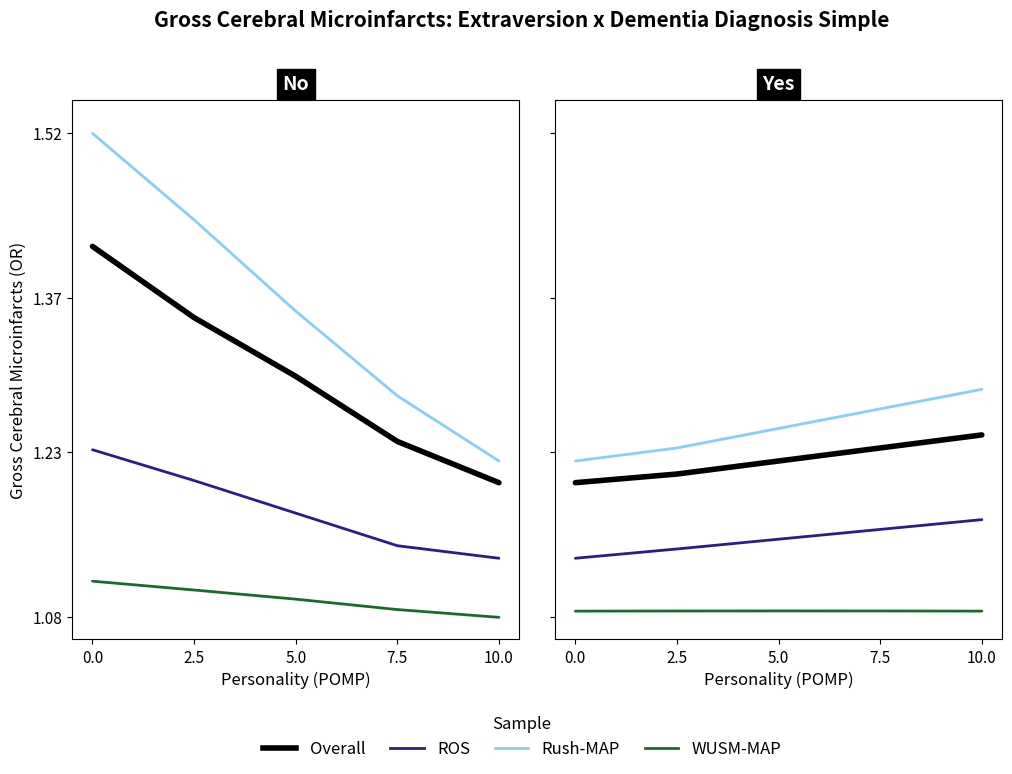

At 10.0, list the series in order from smallest to largest.

WUSM-MAP, ROS, Overall, Rush-MAP